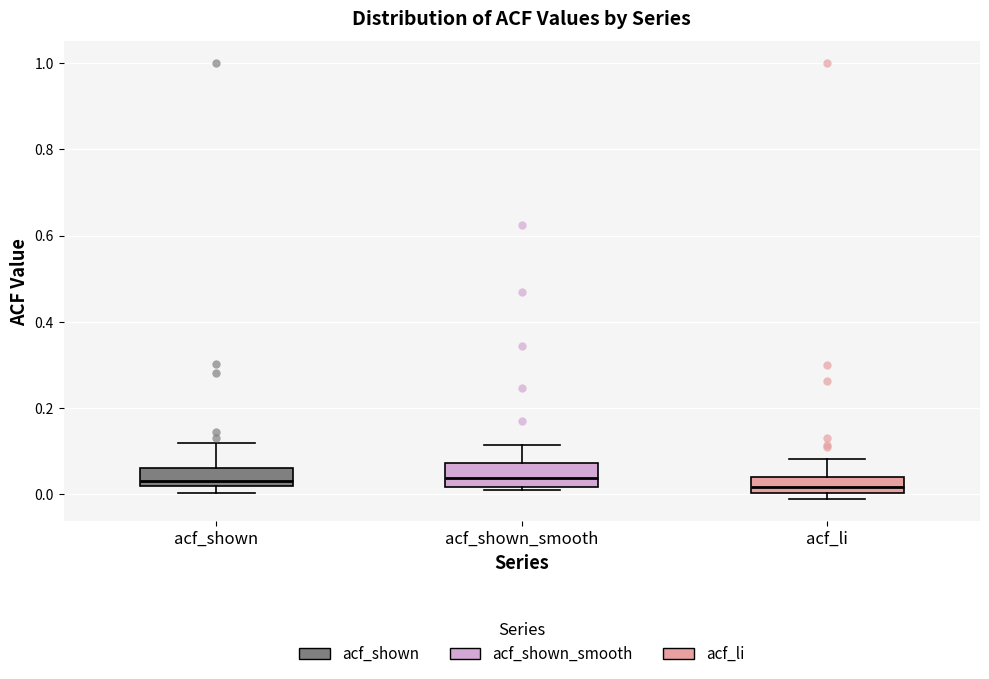

Where does the upper whisker of the box for acf_shown end on the y-axis? The values are not printed on the chart, so give them approximately, as read against the axis.

0.12